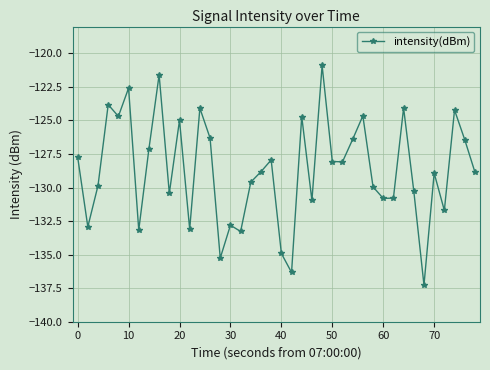

What is the value of the 20th point from the left?

-127.9